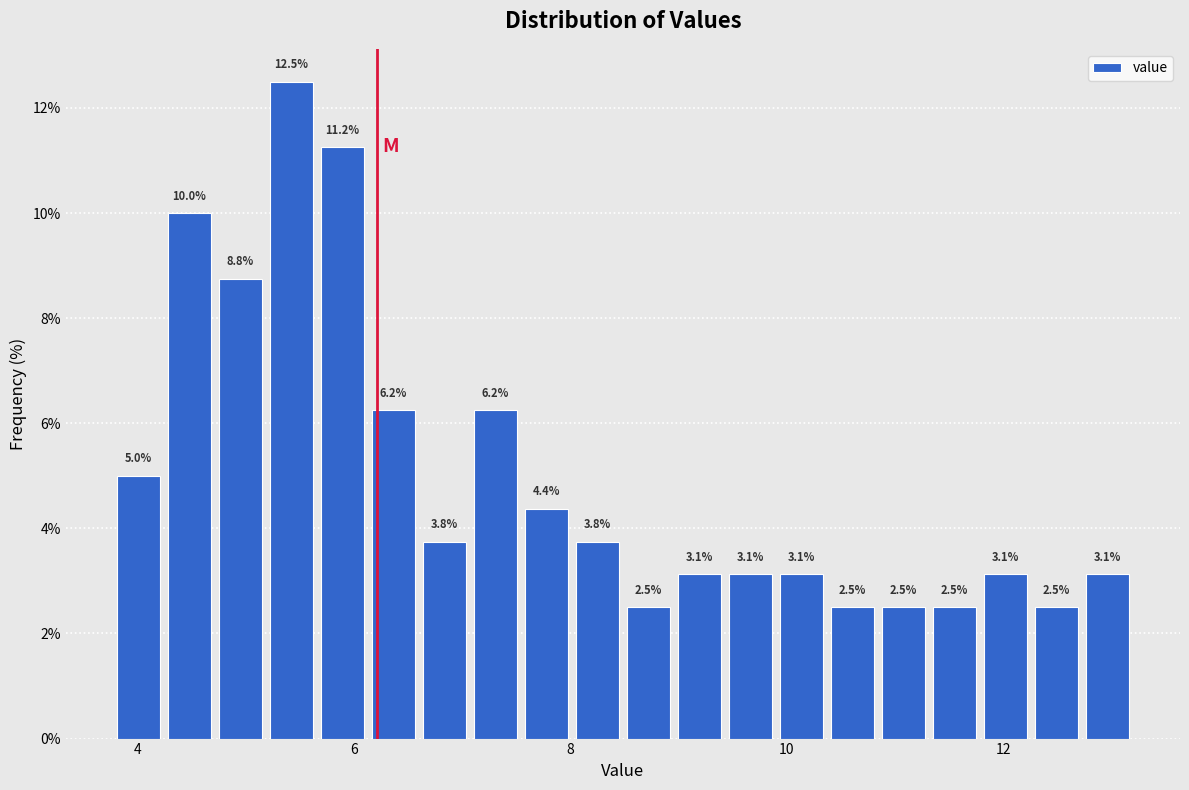

Around what value on the x-axis is the tallest bar? Give the approximate position of its centre, as read against the axis.

5.4